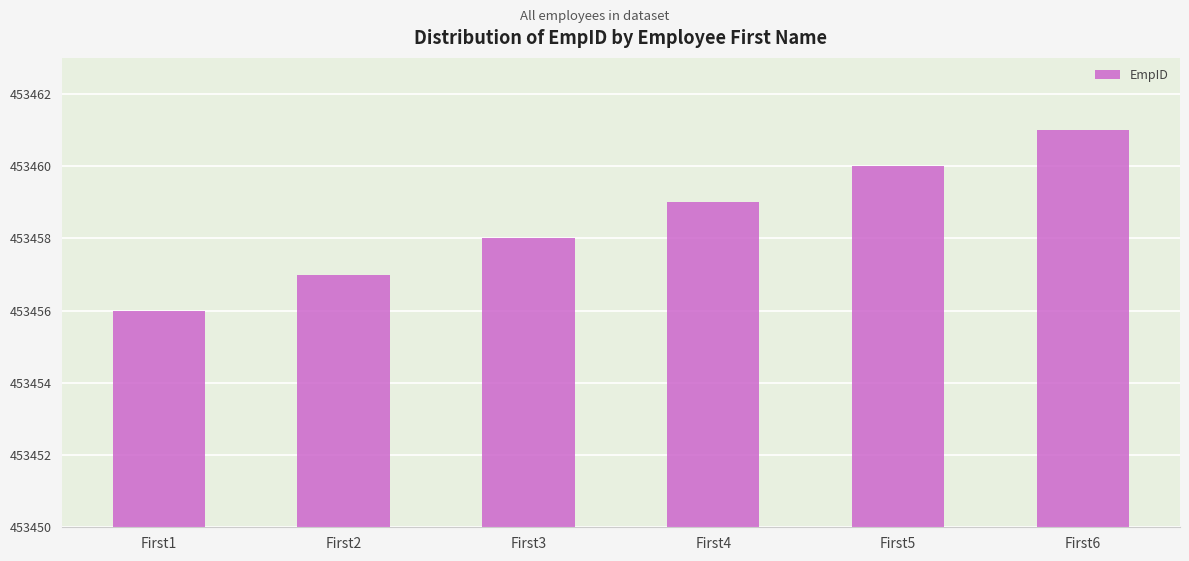

Count the values in the range 453457 to 453460.

4